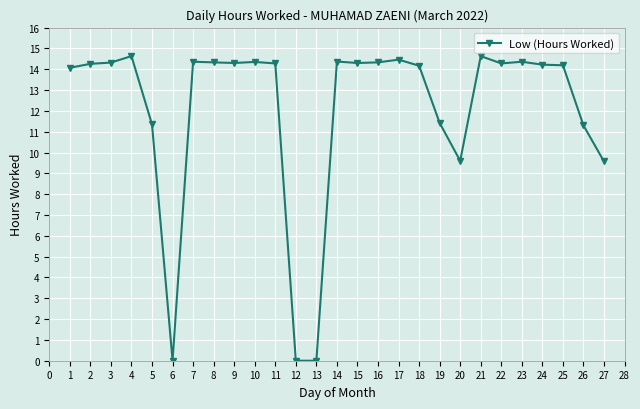

What is the greatest value displayed?

14.6